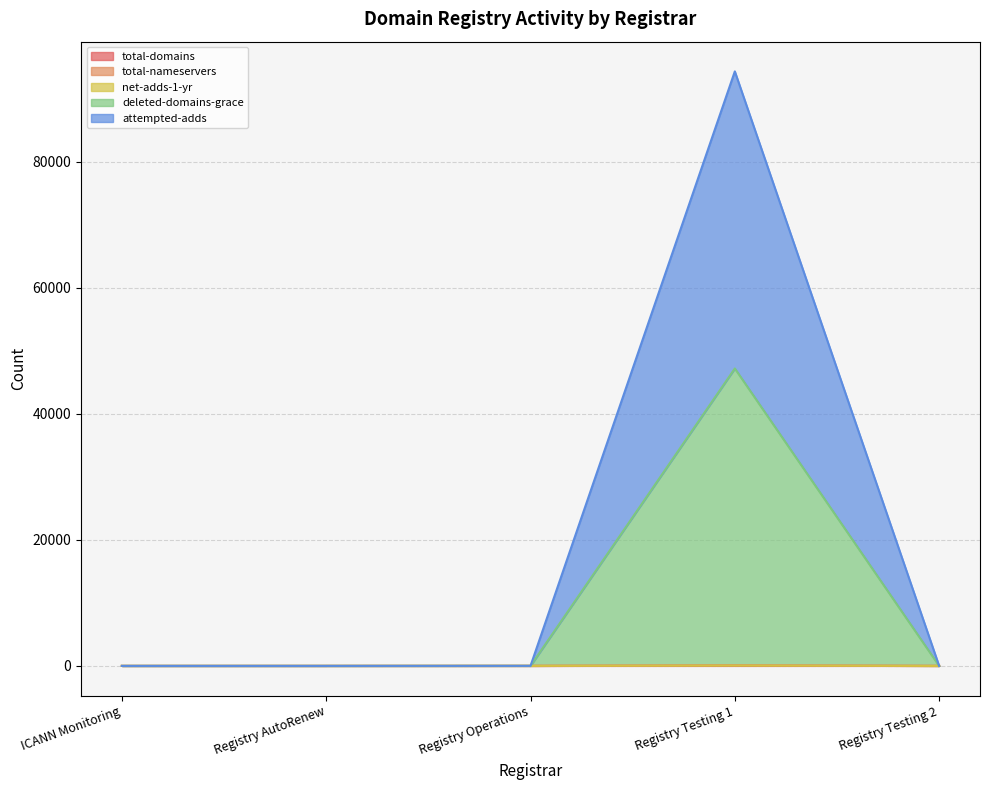

Which has a higher value, Registry Testing 2 or Registry Testing 1?

Registry Testing 1